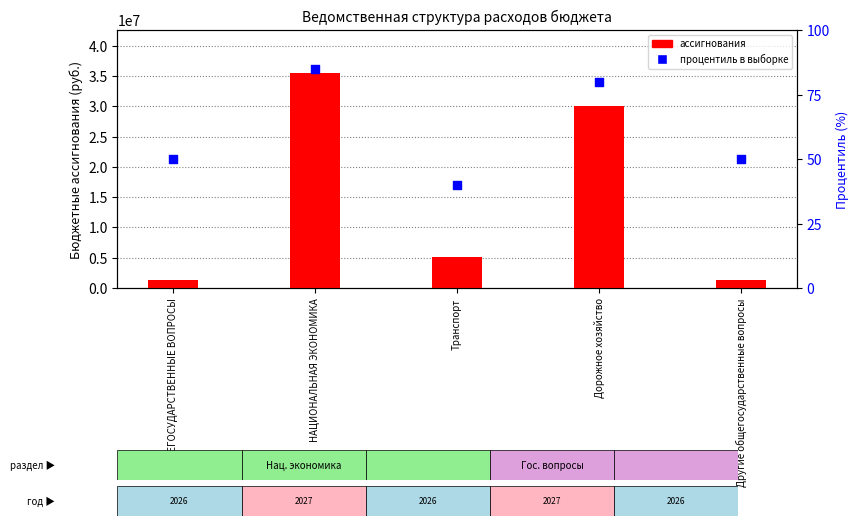

Which series has the largest total across all categories?

Бюджетные ассигнования на 2026 г.